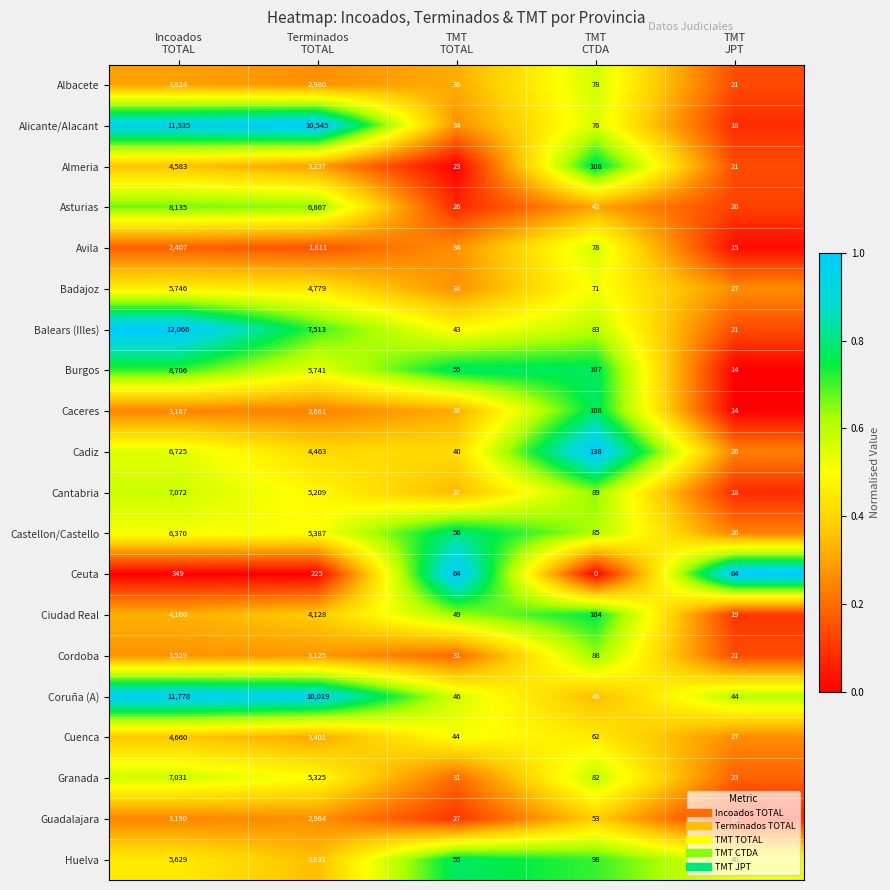

What is the highest value of the Ceuta series?

349